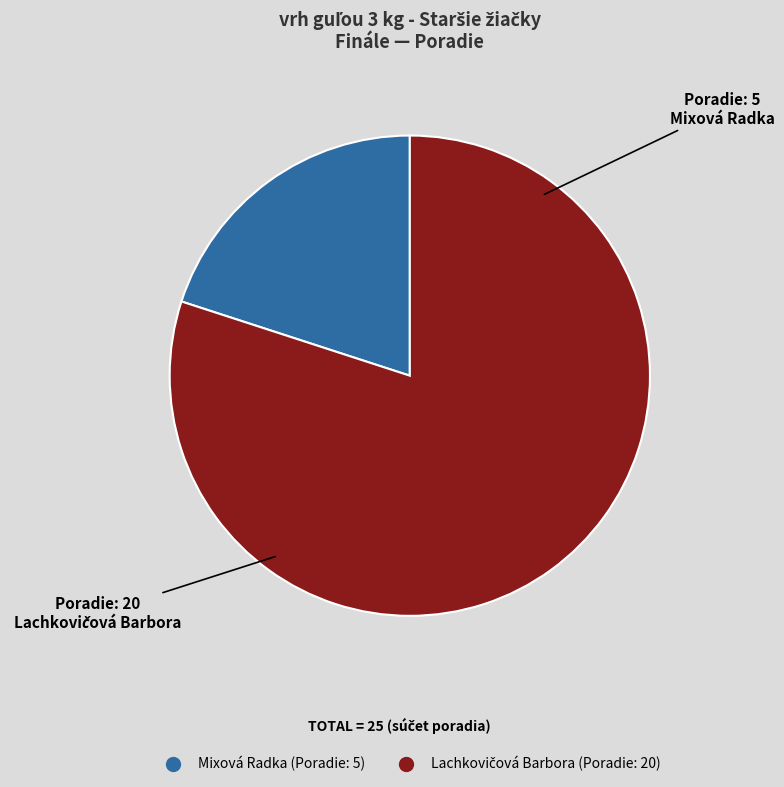

Does any single category account for the majority?

Yes